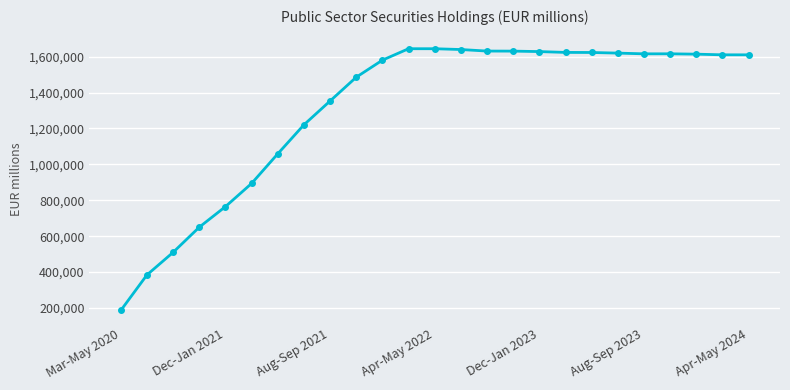

How many lines are shown in the chart?

1